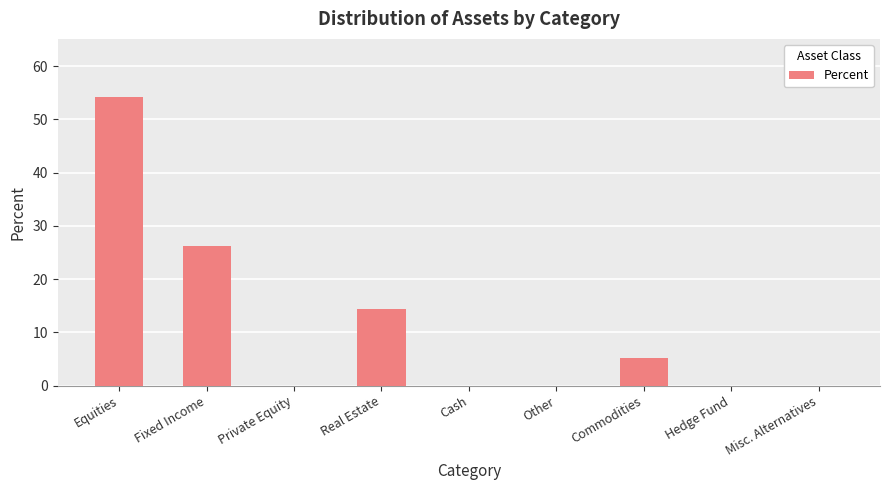

Reading left to right, what are all the values shown in this chart?

54.3	26.1	0.0	14.4	0.0	0.0	5.2	0.0	0.0